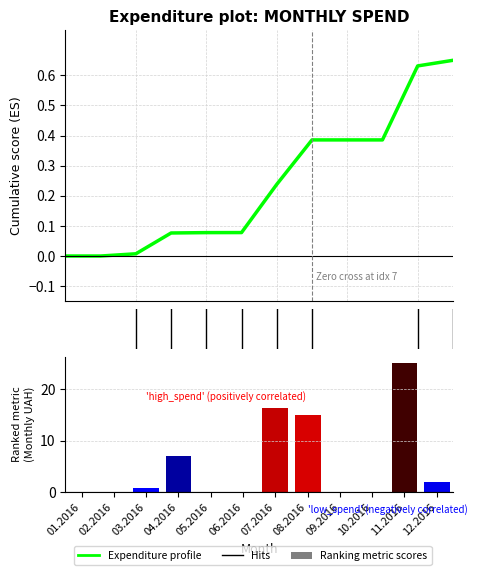

At which category does the chart reach its peak across all series?

11